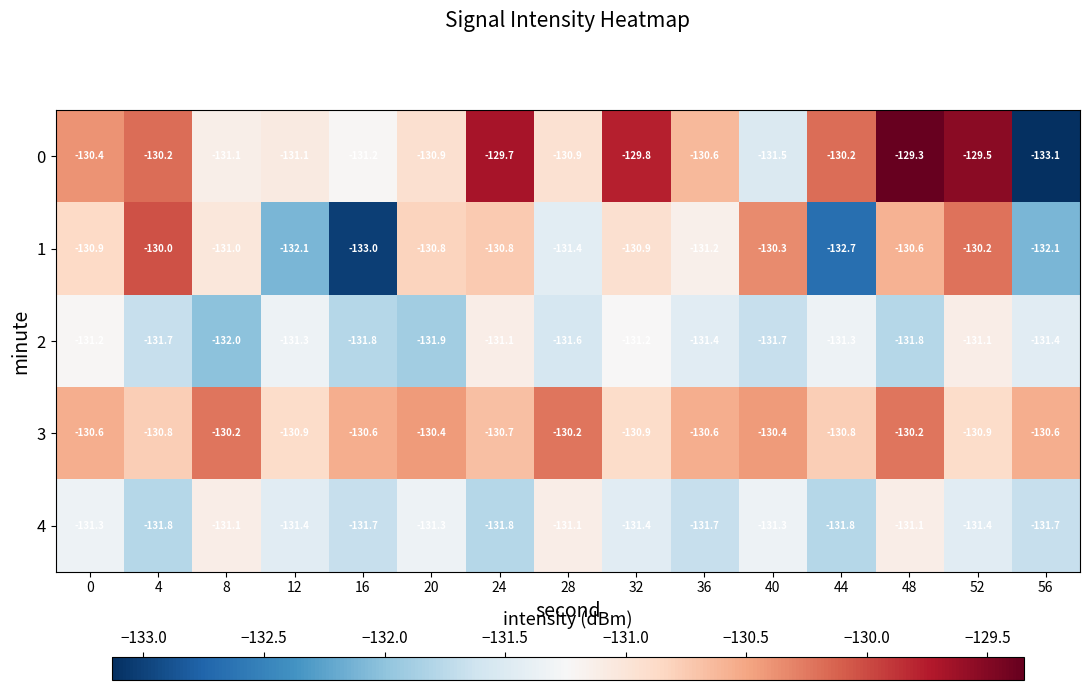

At how many categories does at least one series exceed -132?

15